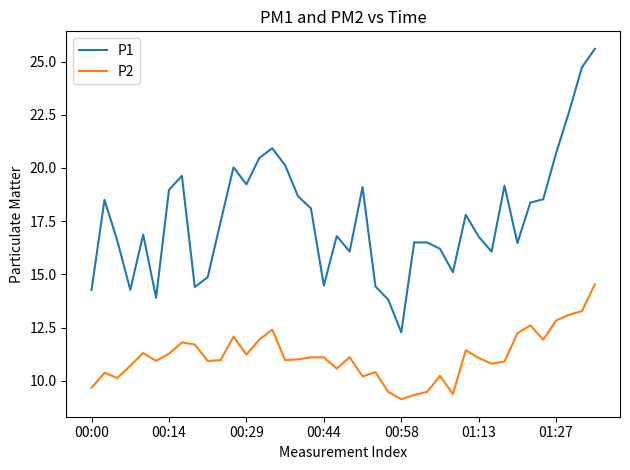

True or false: P1 and P2 cross at least once.

False